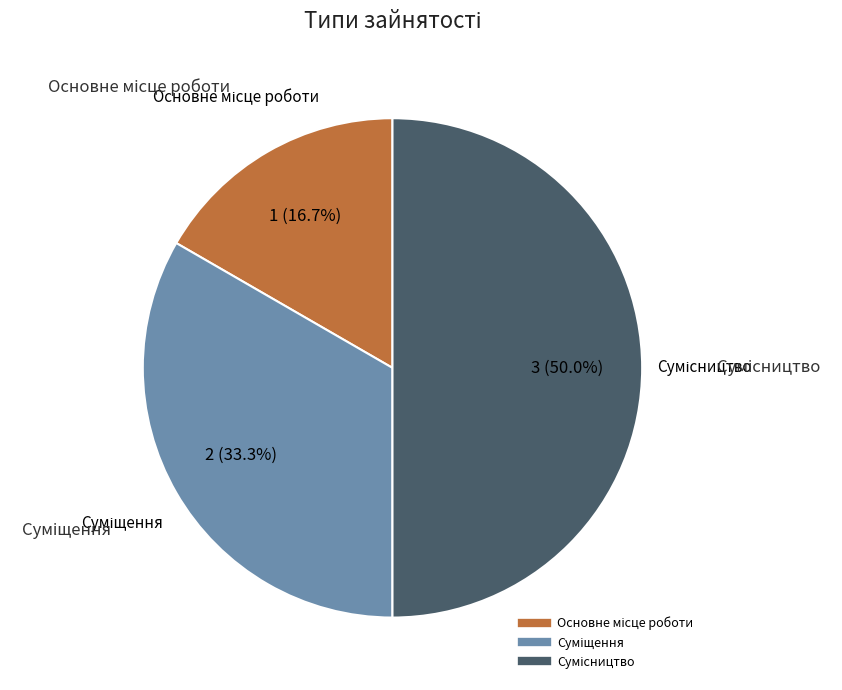

Does Основне місце роботи account for over 50% of the chart?

No